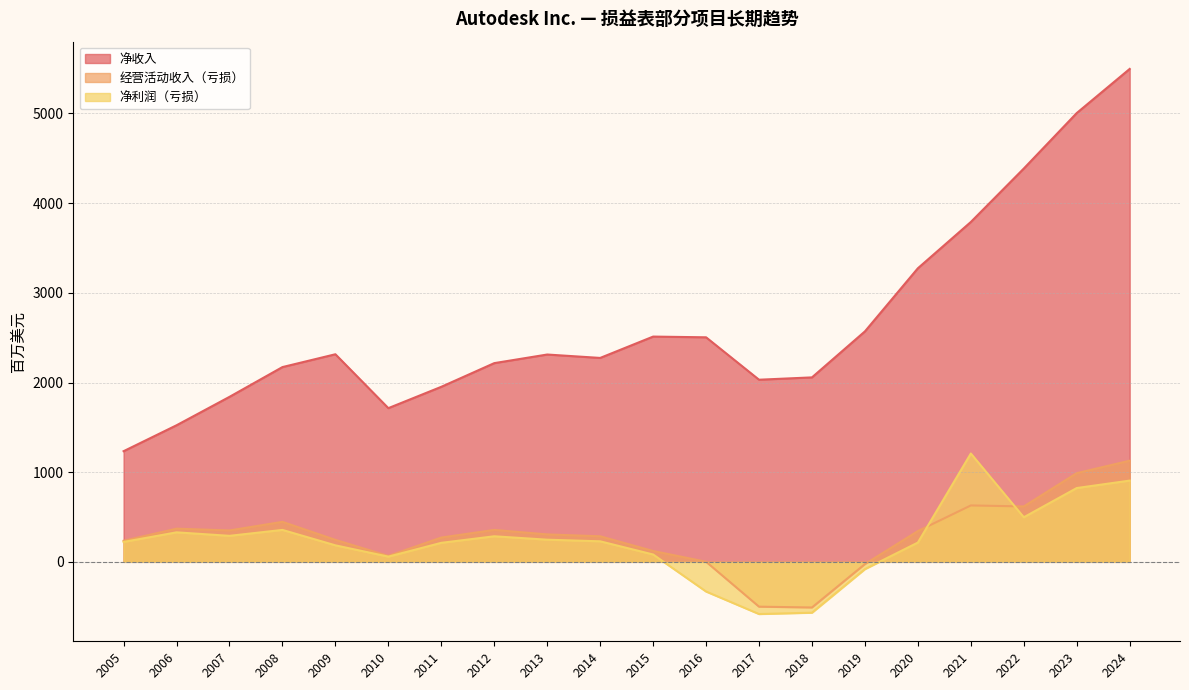

Which has a higher value, 2022 or 2020?

2022